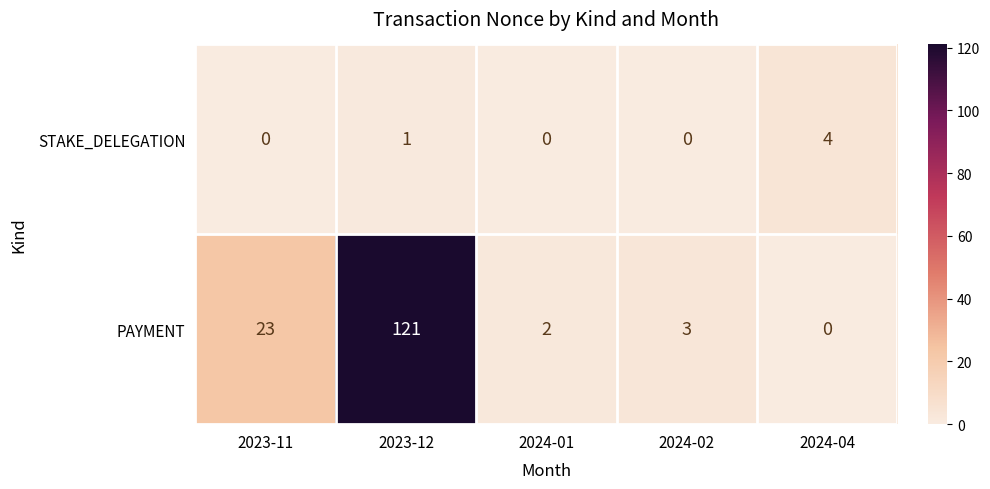

Reading left to right, what are all the values shown in this chart?

STAKE_DELEGATION: 2023-11=0	2023-12=1	2024-01=0	2024-02=0	2024-04=4
PAYMENT: 2023-11=23	2023-12=121	2024-01=2	2024-02=3	2024-04=0